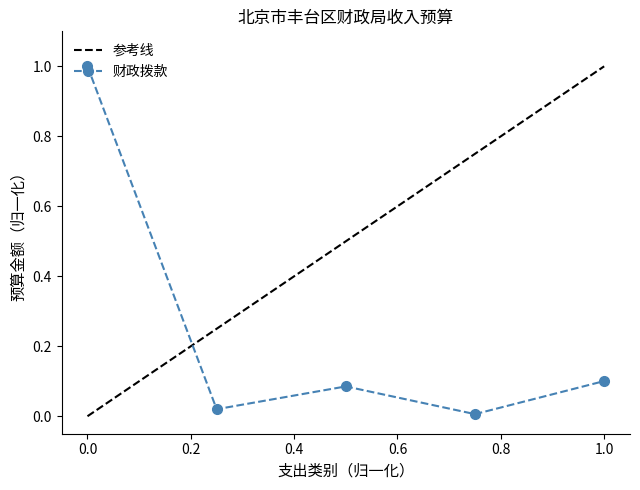

Is this an area chart (filled region under the line)?

No